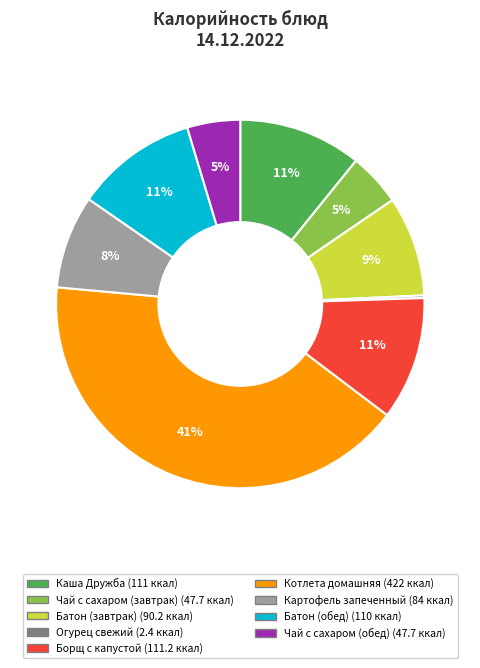

Does Картофель запеченный represent more than half of the total?

No